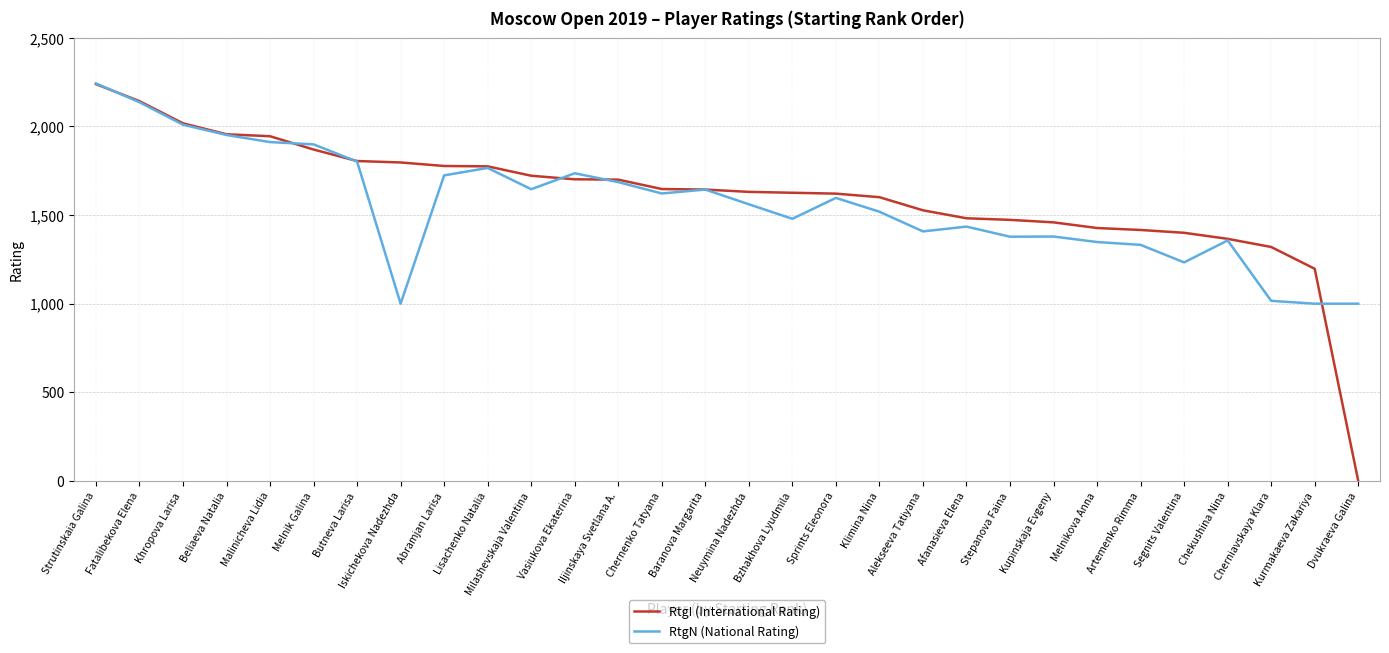

Read the RtgN (National Rating) value at Stepanova Faina.

1378